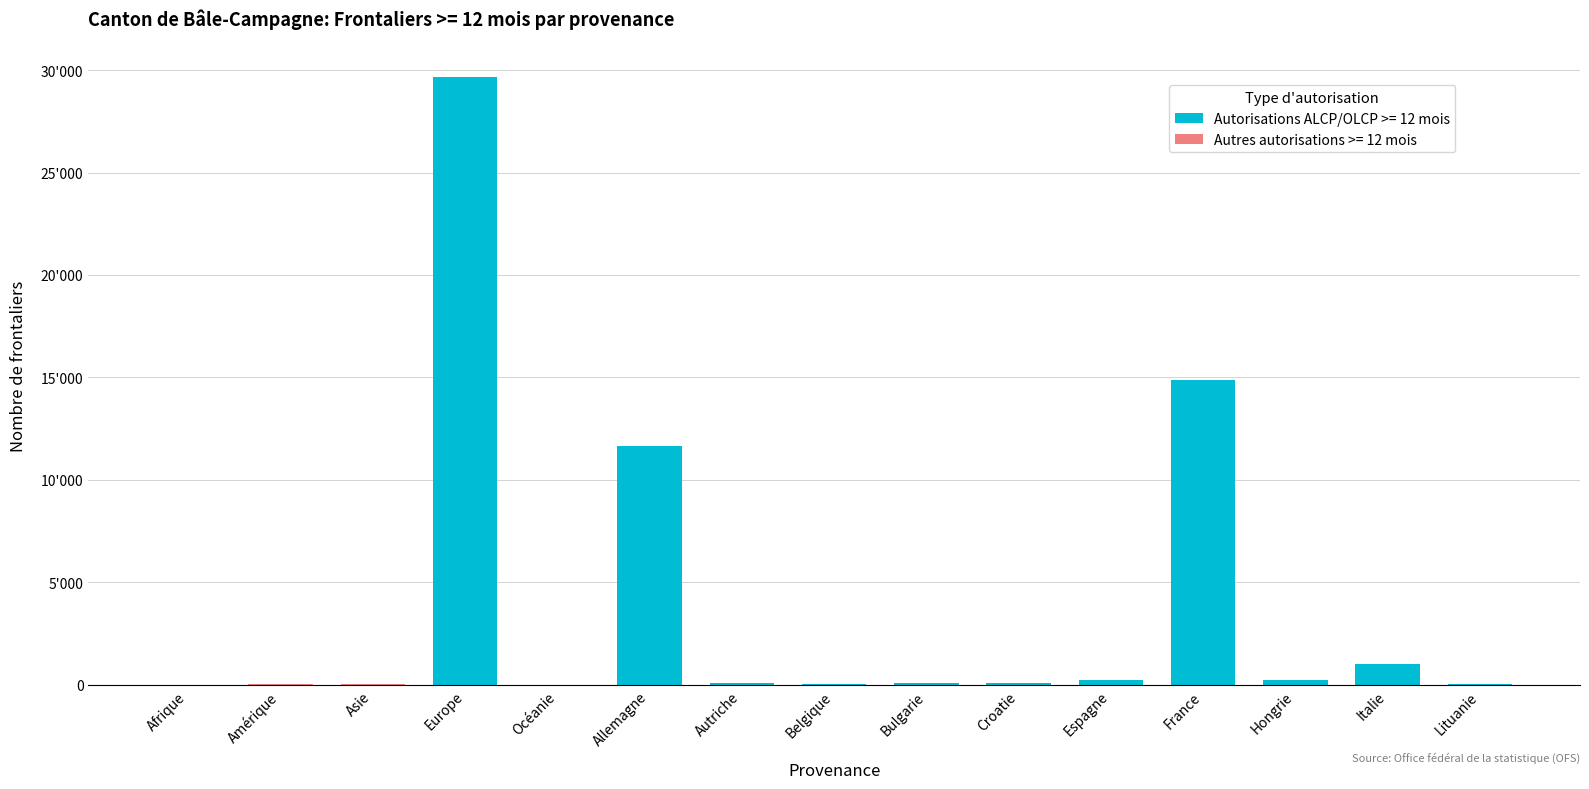

Are the bars grouped side by side (vs. stacked)?

No